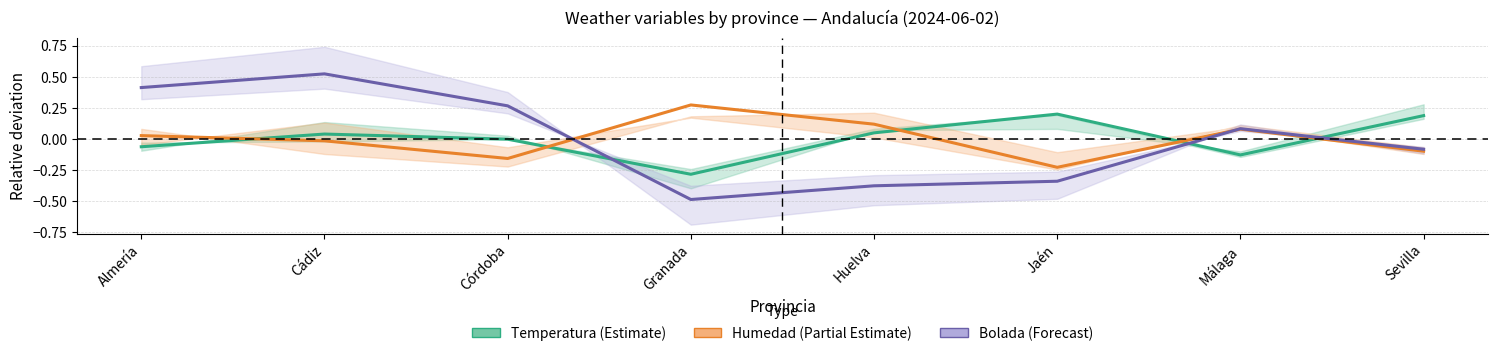

Rank the series by their maximum value, from lowest to highest.

Temperatura (Estimate), Humedad (Partial Estimate), Bolada (Forecast)